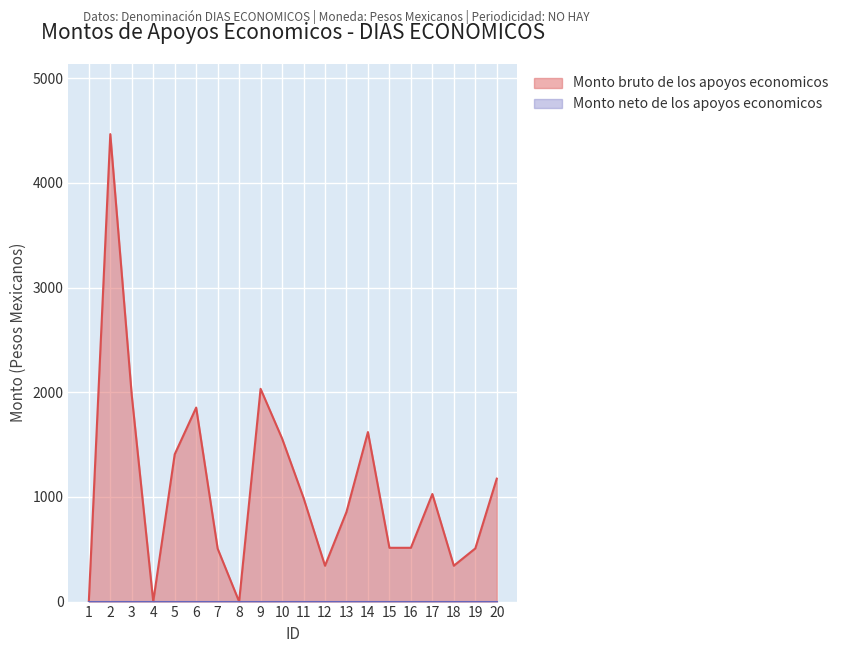

What is the approximate value at 15?

513.8